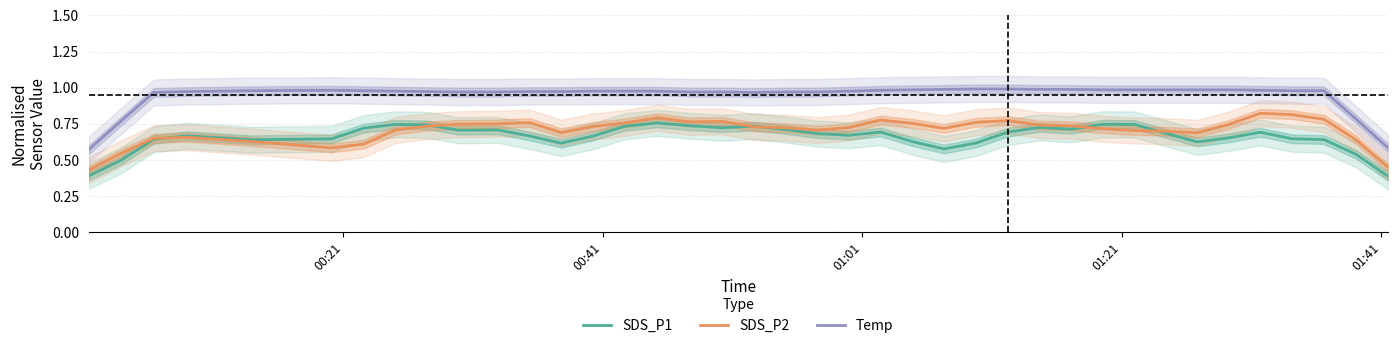

True or false: Temp and SDS_P2 intersect in this chart.

False